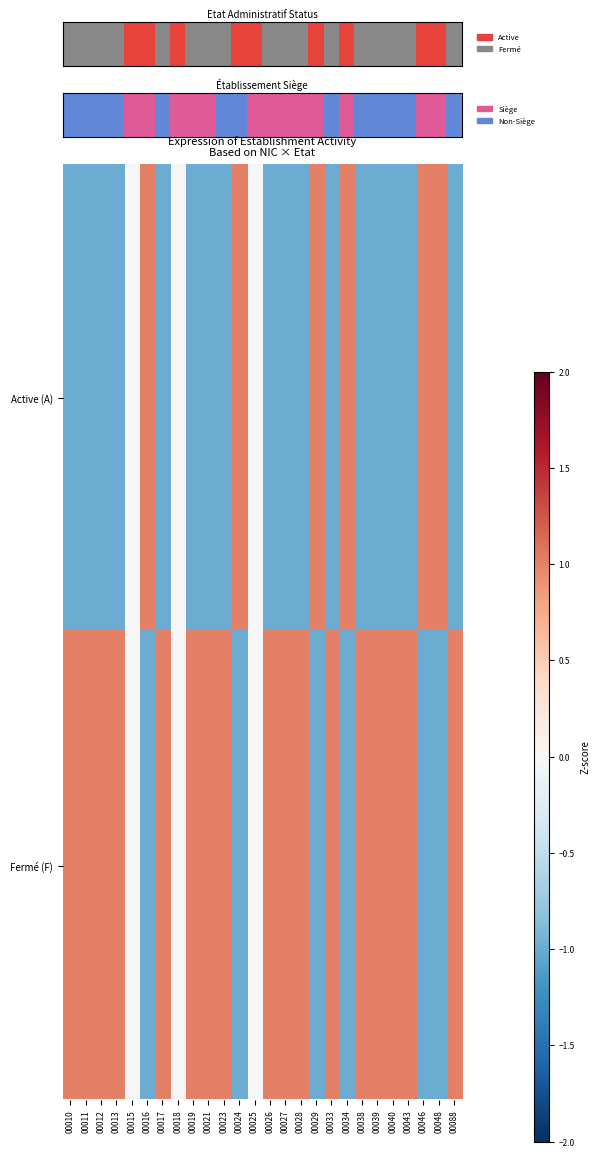

How many positive values does the Active (A) series have?

6